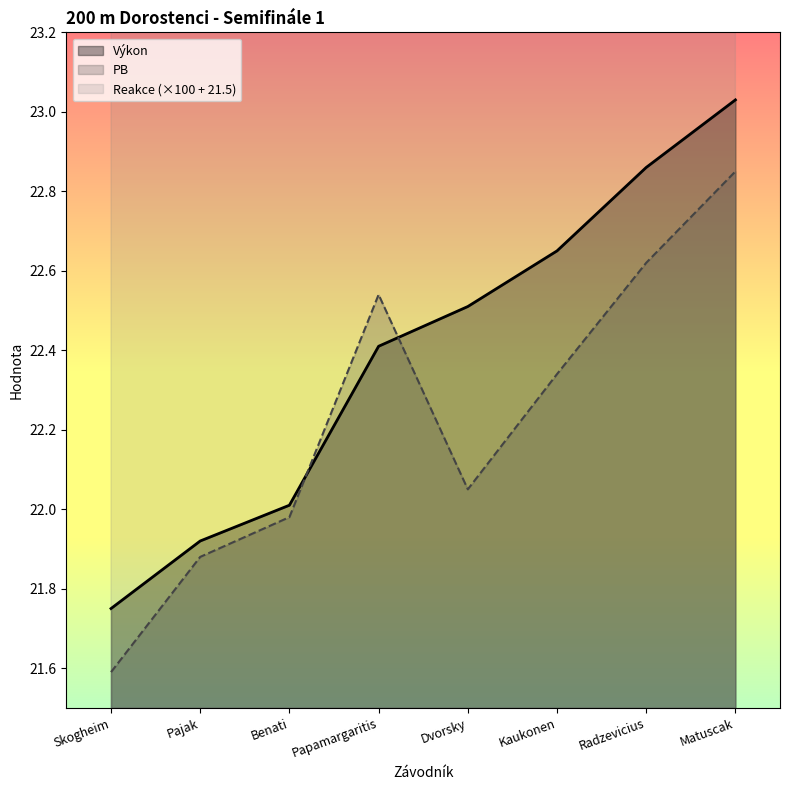

What is the minimum value for PB?

21.6